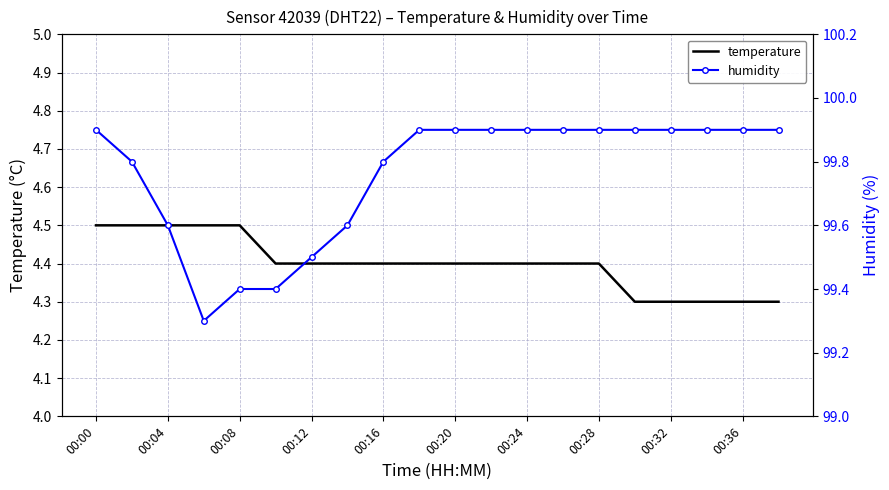

What is the value of the temperature point at the 17th from the left?

4.3